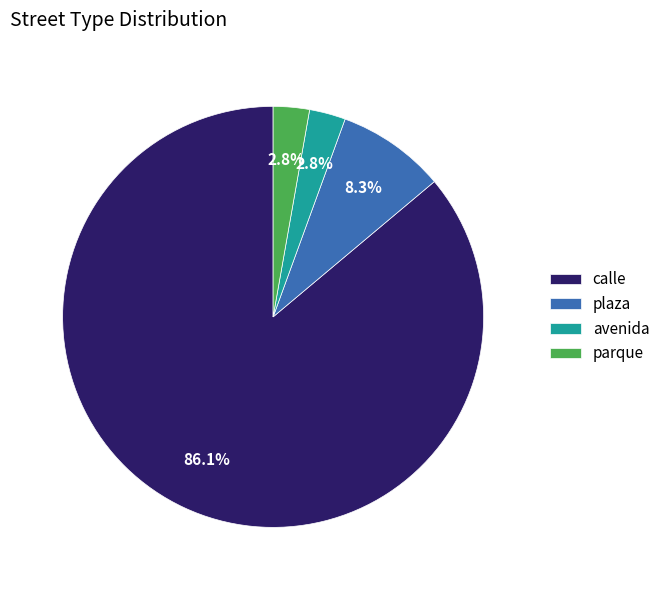

To the nearest percent, what portion does parque represent?

3%